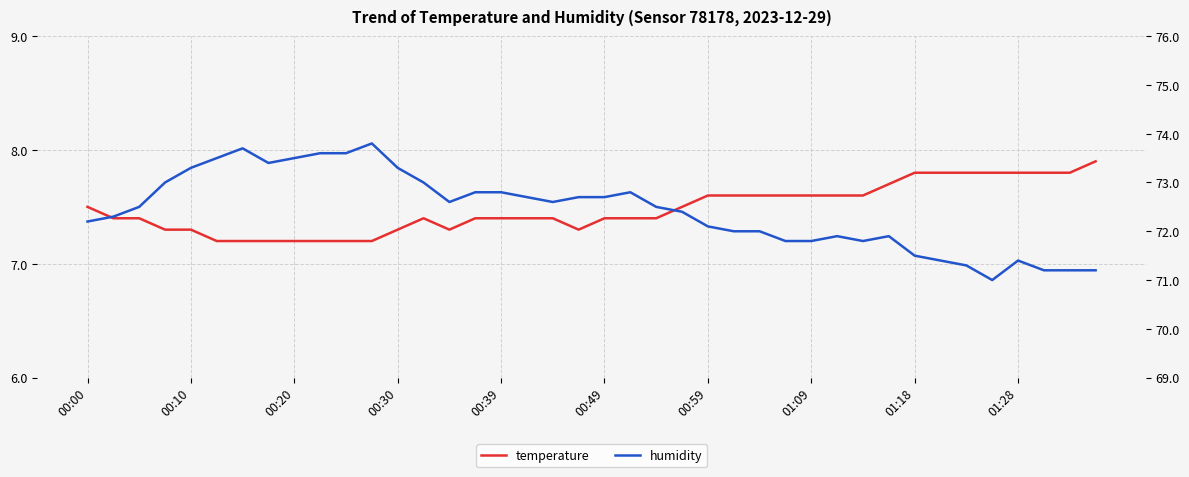

How many data points in humidity are above 72?

25